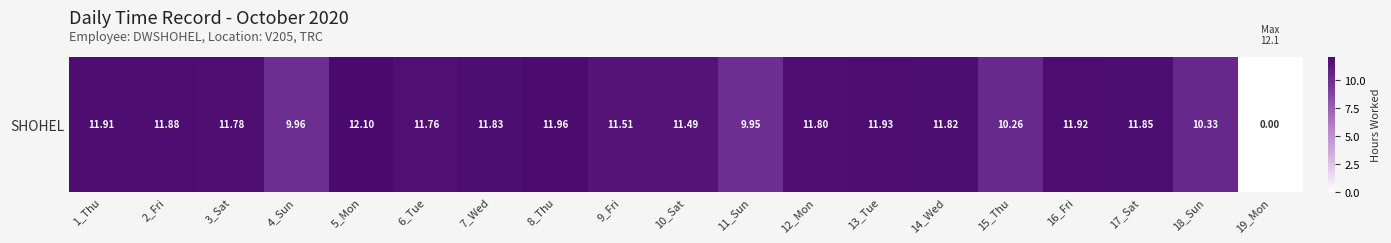

Which has a higher value, 7_Wed or 3_Sat?

7_Wed